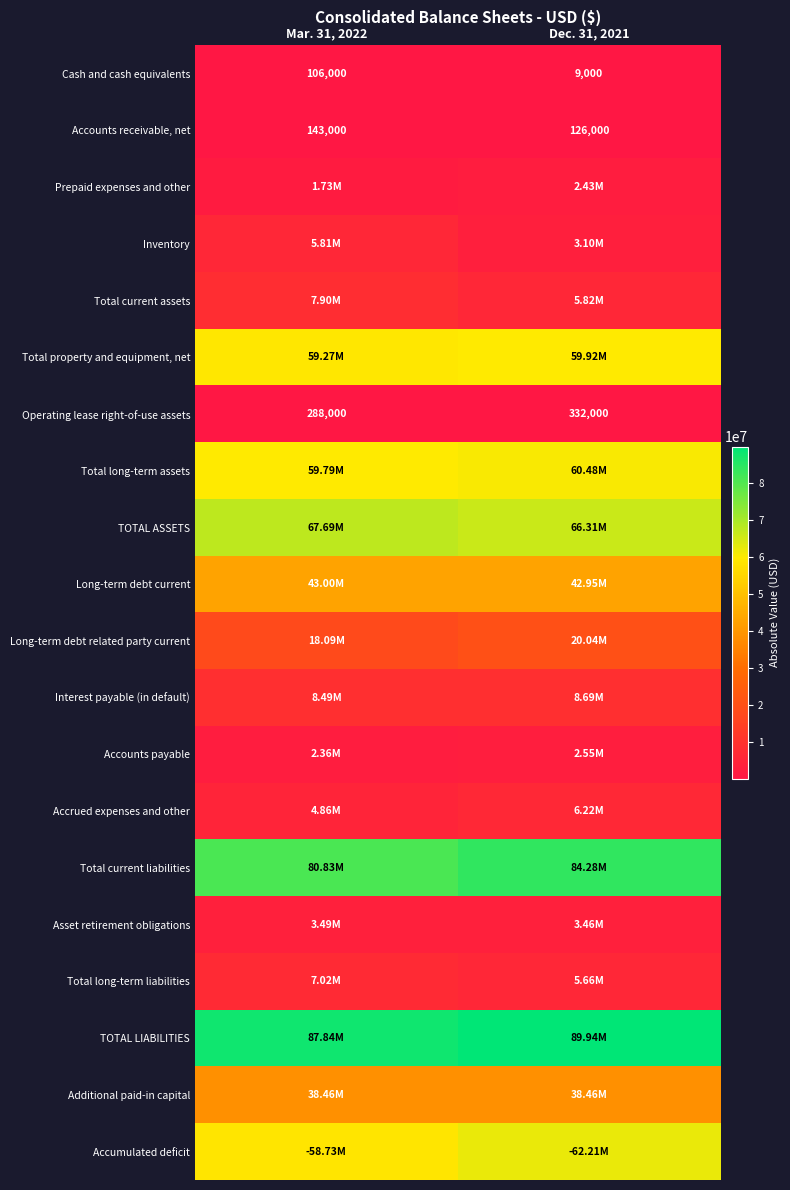

Rank the categories by Cash and cash equivalents value from lowest to highest.

Dec. 31, 2021, Mar. 31, 2022